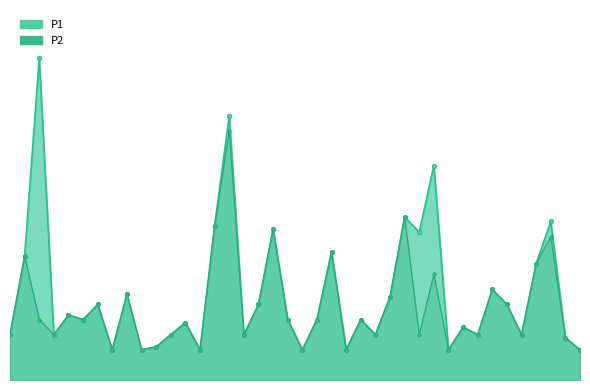

What is the difference between the maximum and minimum values in the P2_line series?

1.4